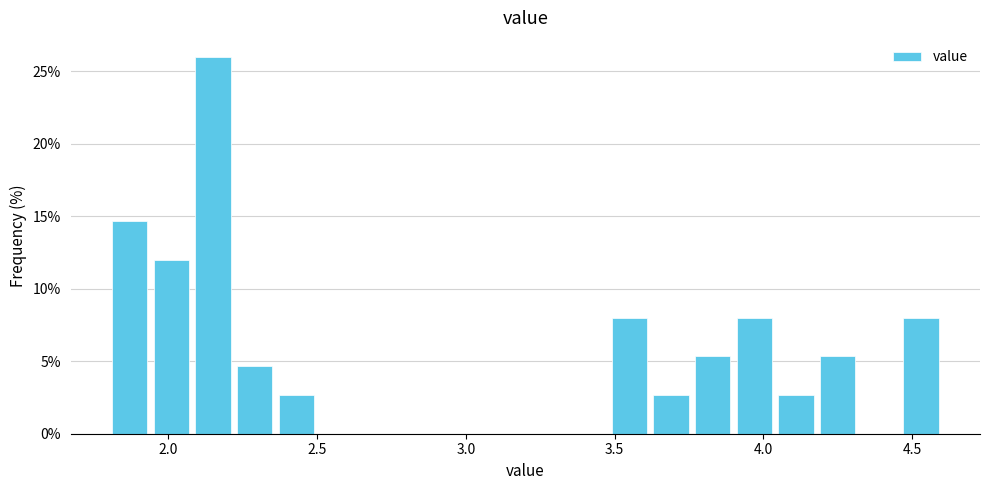

Read against the x-axis, roughly where is the centre of the tallest bar?

2.15